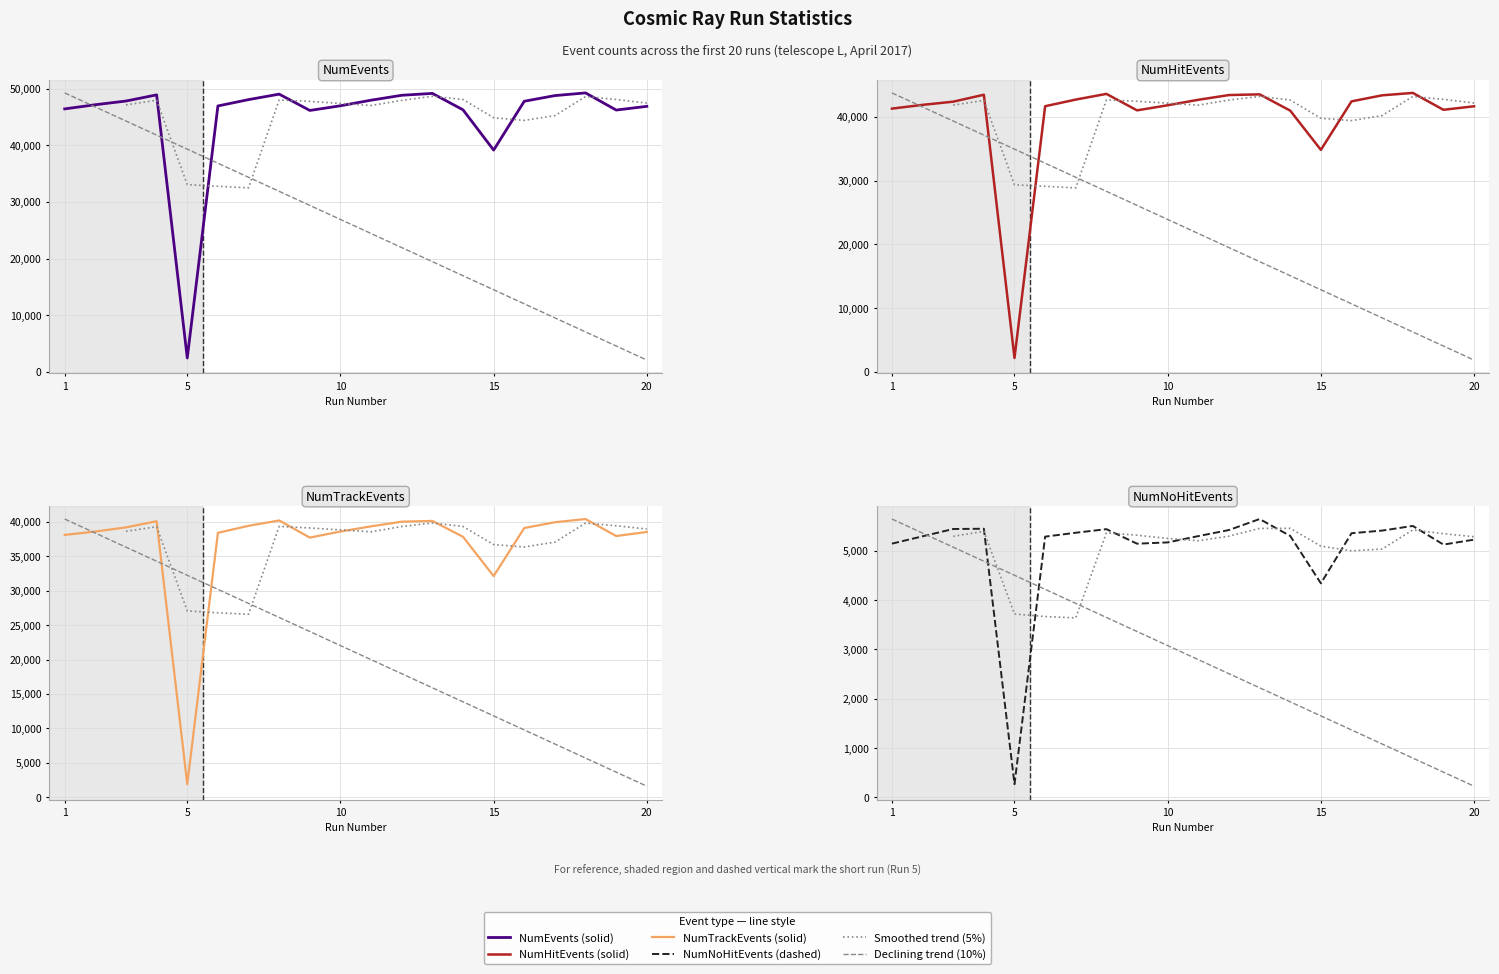

Which series has the largest total across all categories?

NumEvents